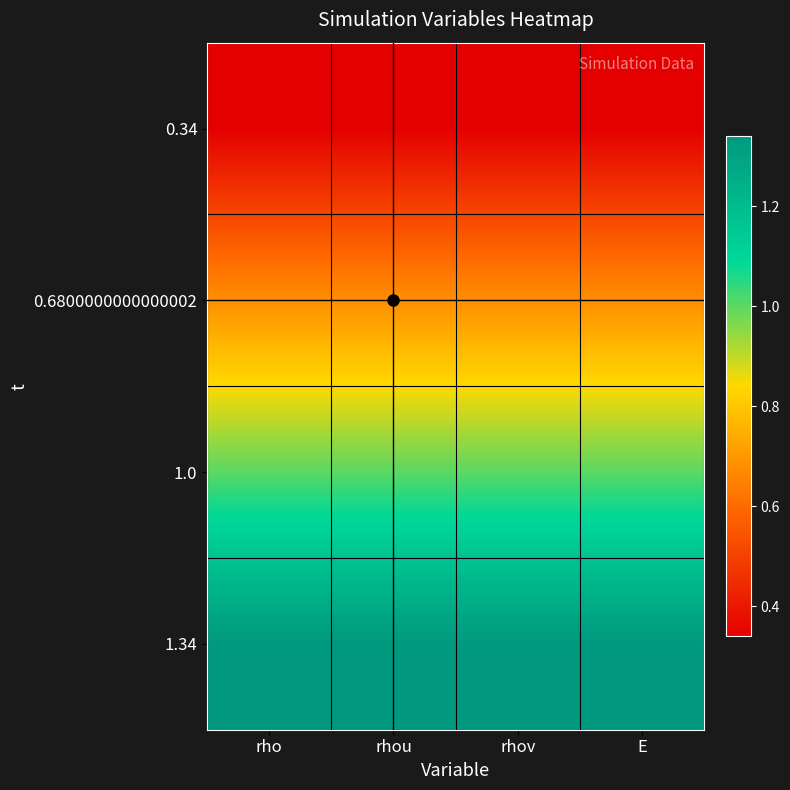

How many series are shown in this chart?

4